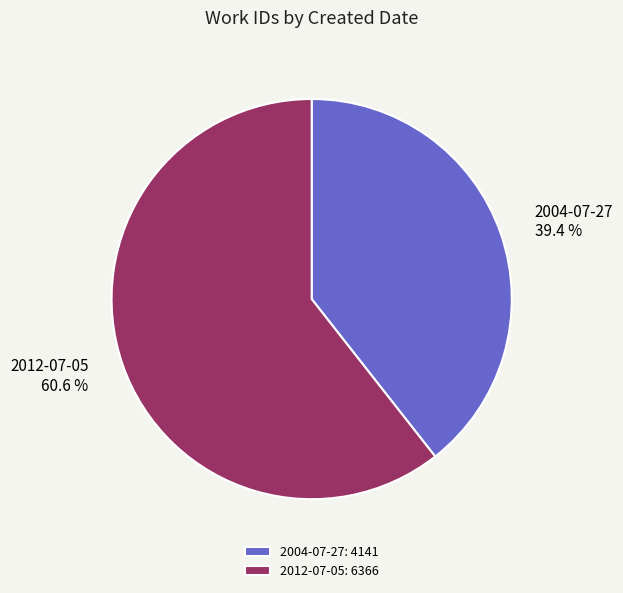

Combined, what portion of the pie is 2004-07-27 and 2012-07-05?

100.0%